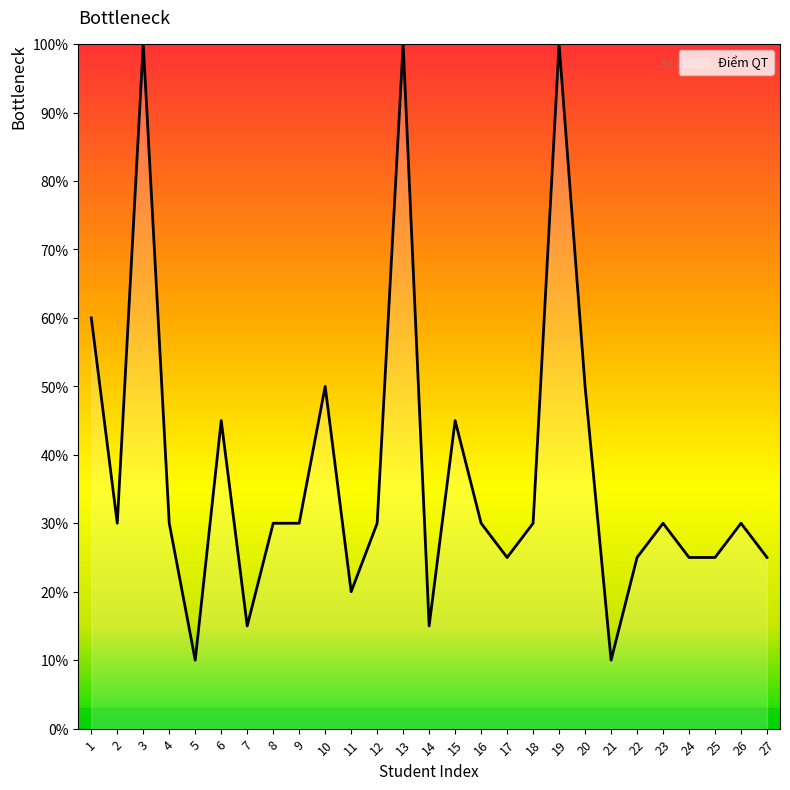

Does the chart have visible grid lines?

No